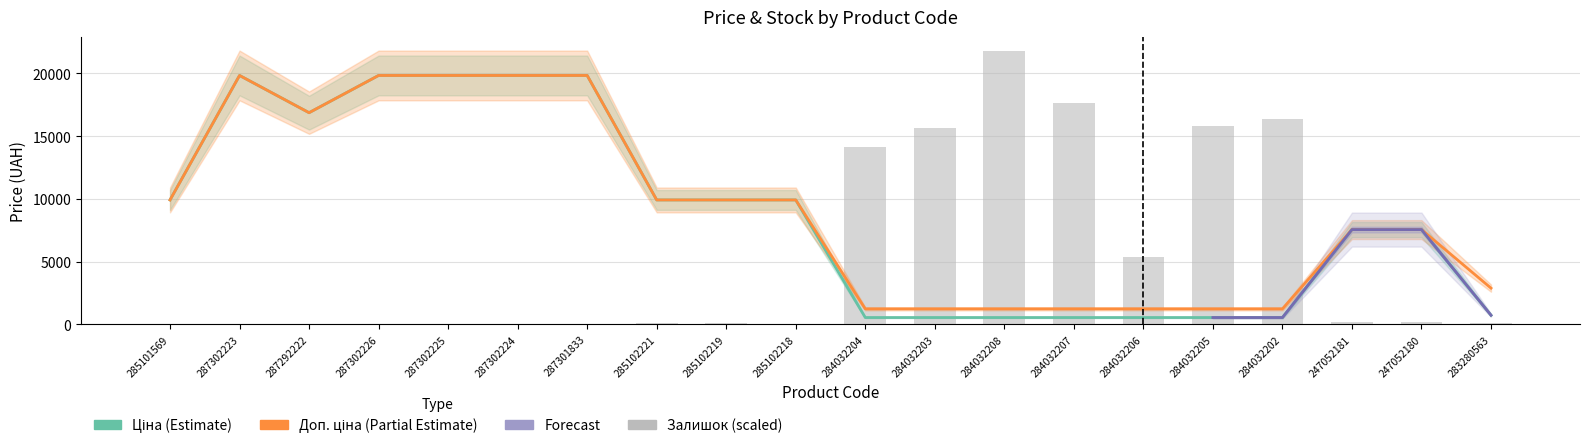

What is the sum of the Доп. ціна values at 283280563 and 284032203?

4105.6